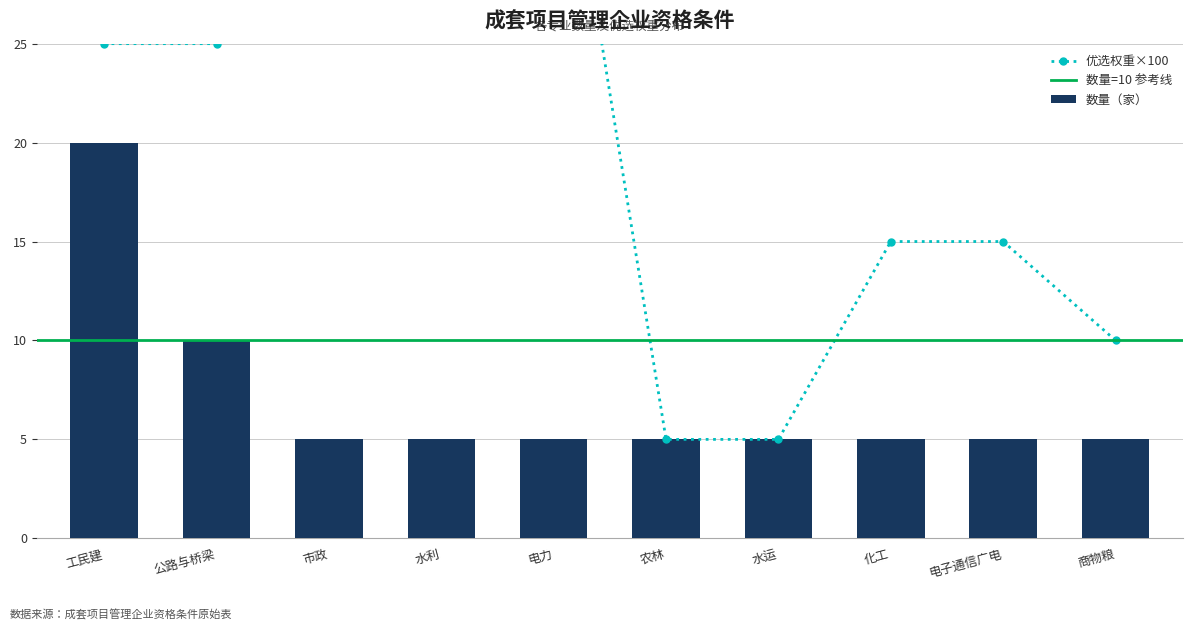

Which label corresponds to the smallest value in the chart?

市政